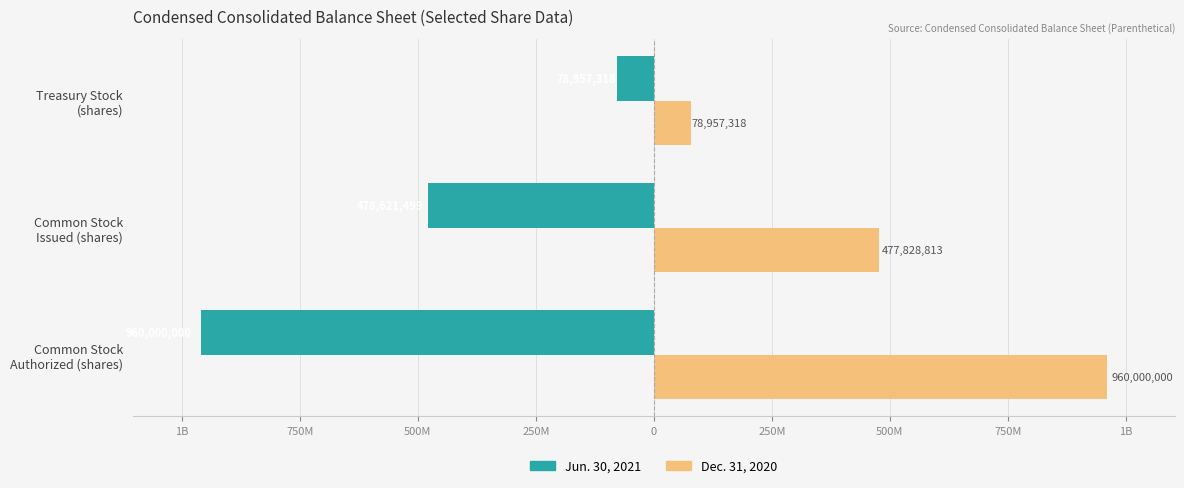

What are all the series names shown in the legend?

Jun. 30, 2021, Dec. 31, 2020